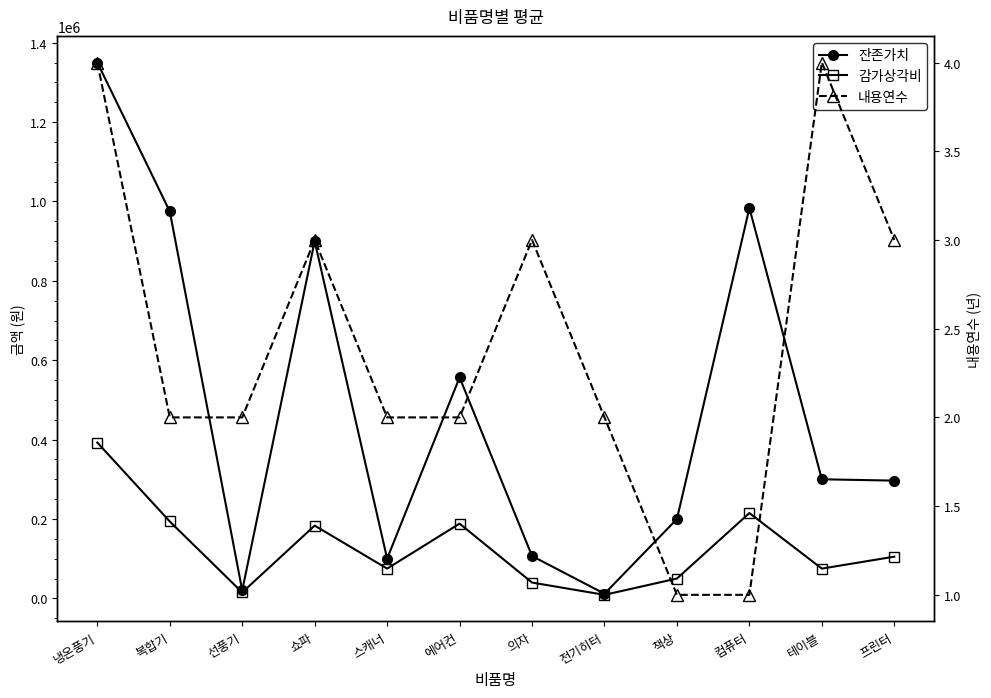

At which category does 잔존가치 reach its first local peak?

쇼파